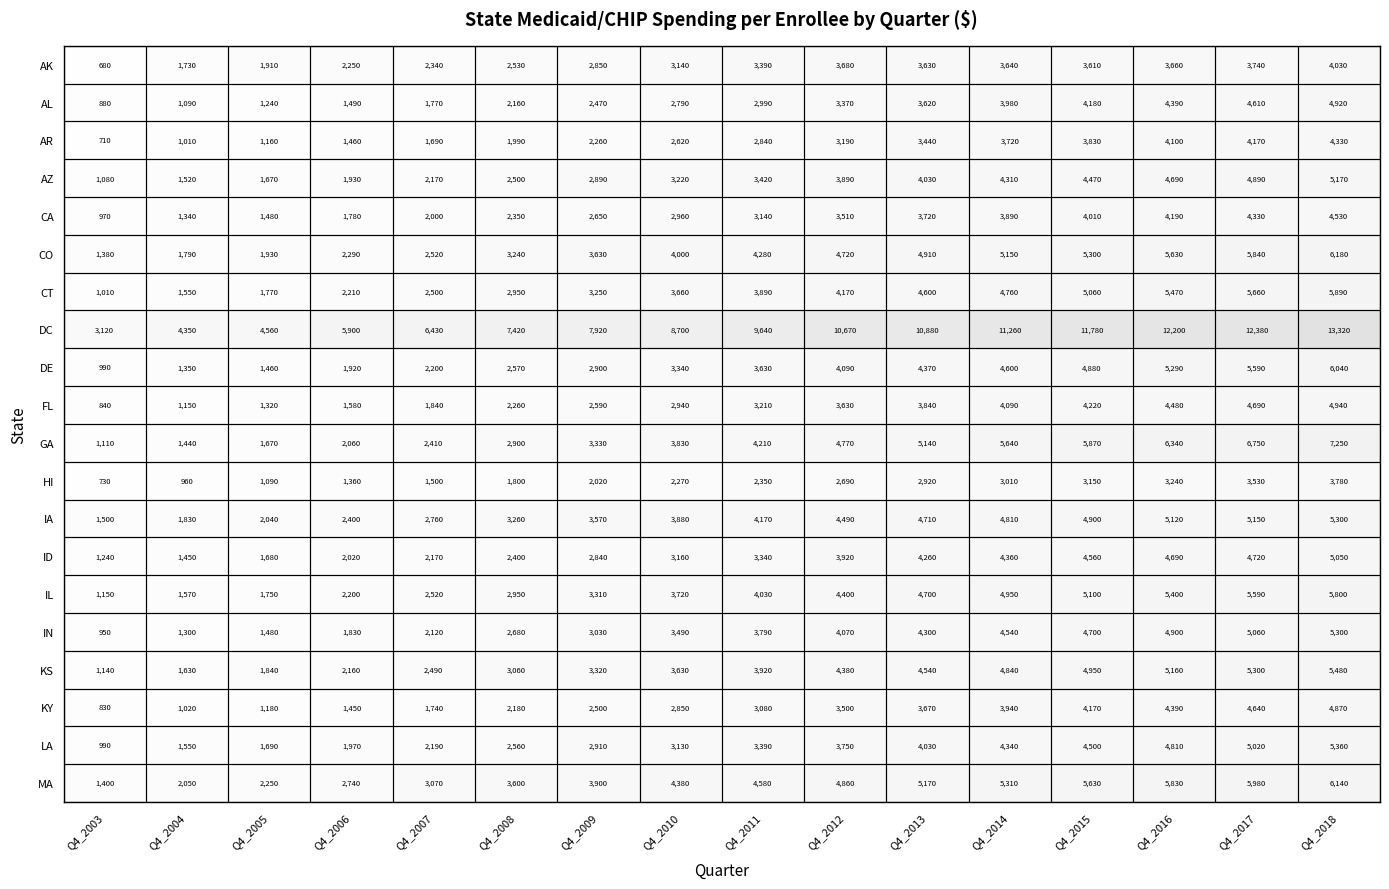

What value does the GA series have at Q4_2008, to the nearest 100?

2900